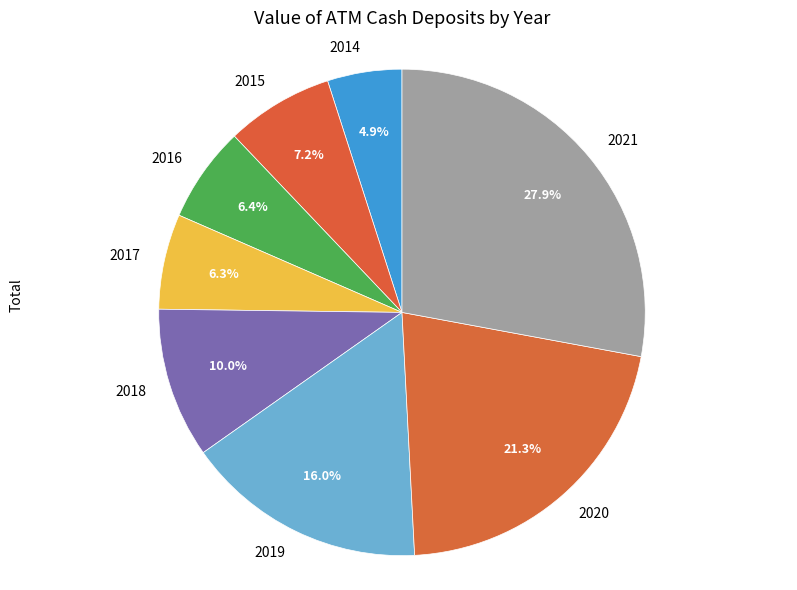

Is there a majority slice in this chart?

No